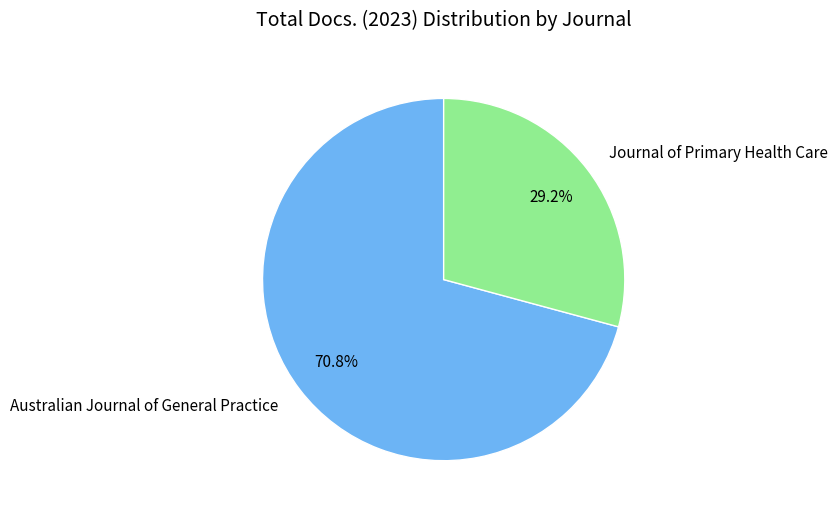

Is there a majority slice in this chart?

Yes